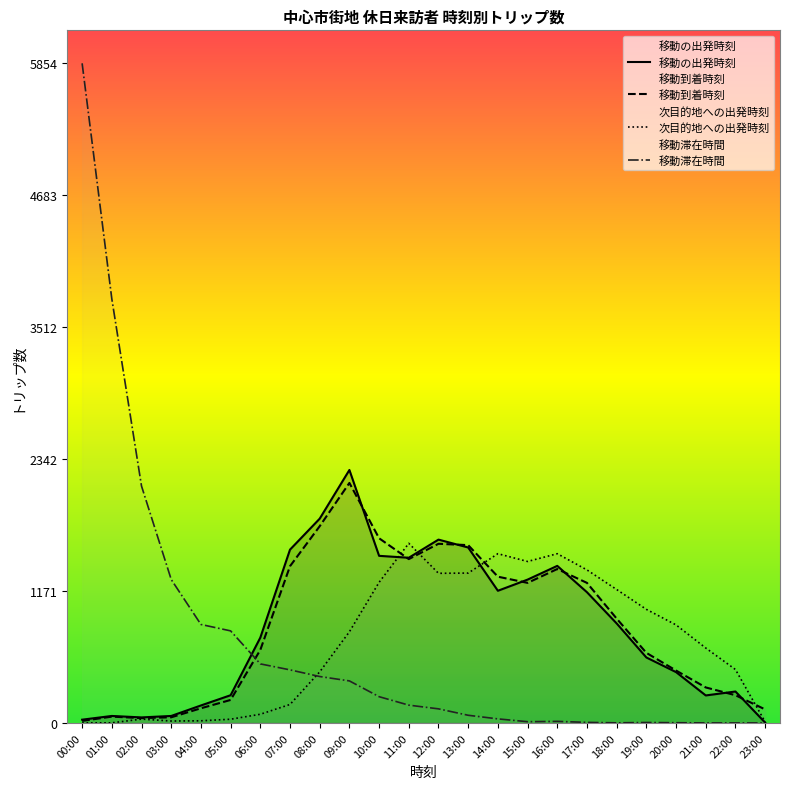

What position from the right is 23:00?

1